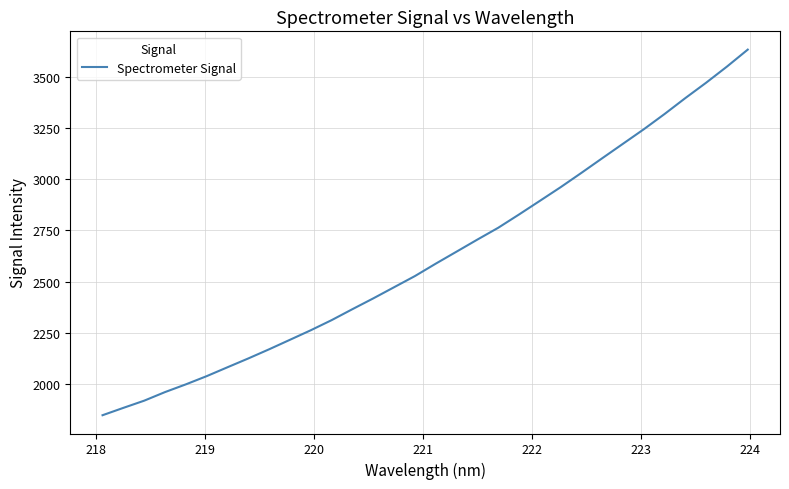

What is the maximum value shown in the chart?

3633.0